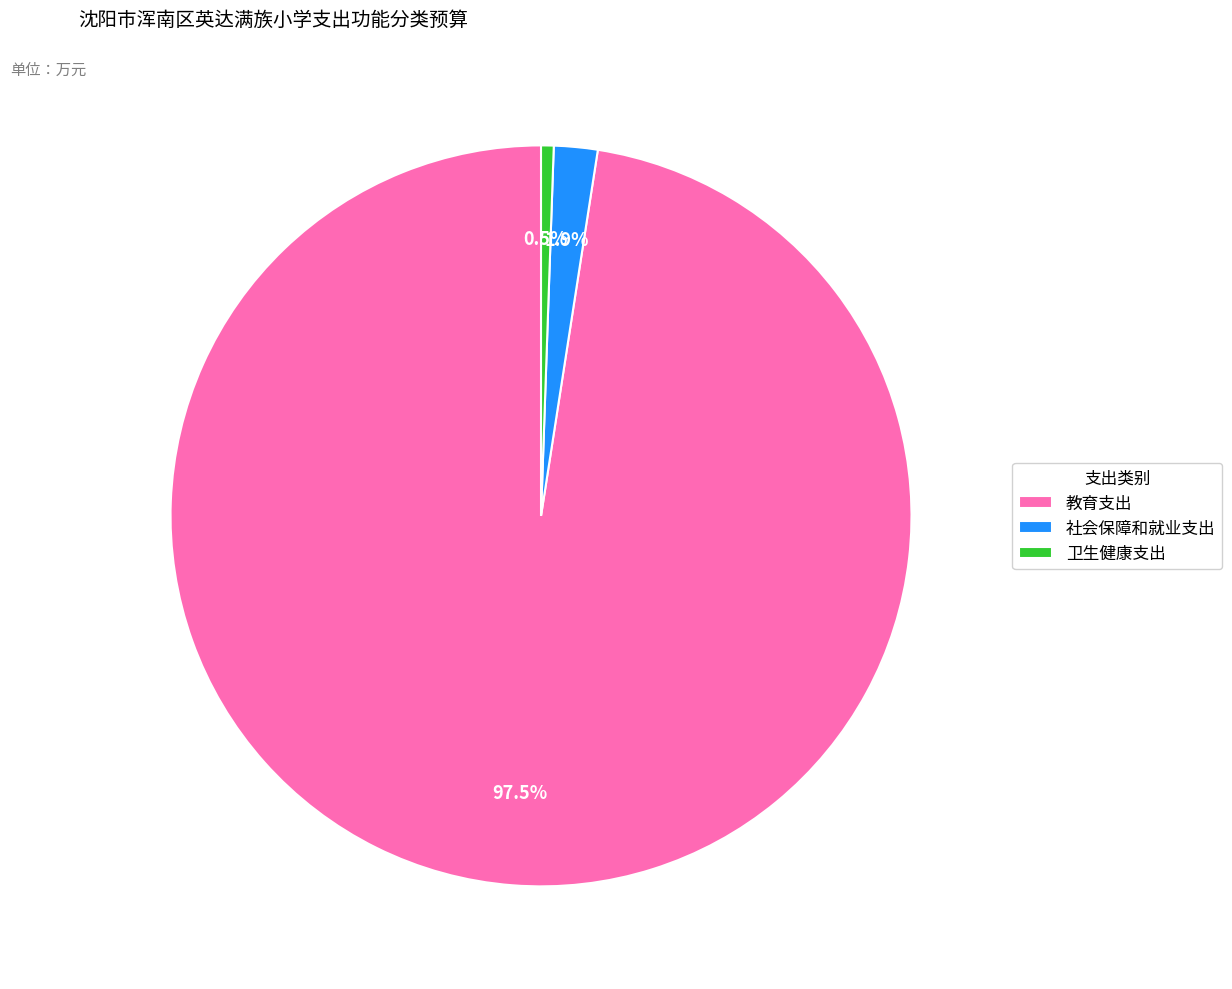

What percentage do 卫生健康支出 and 教育支出 together represent?

98.1%